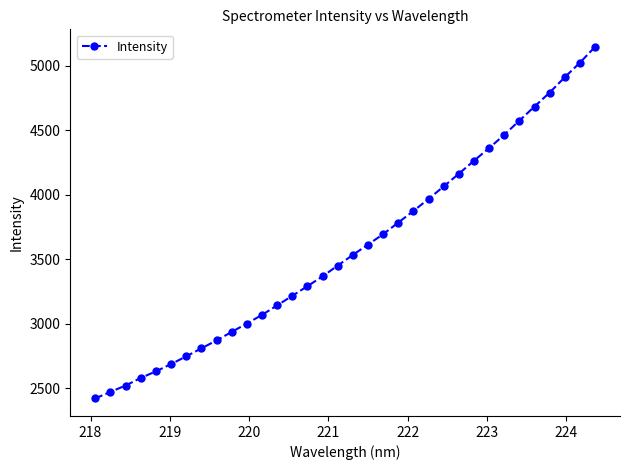

What is the smallest value displayed?

2420.1